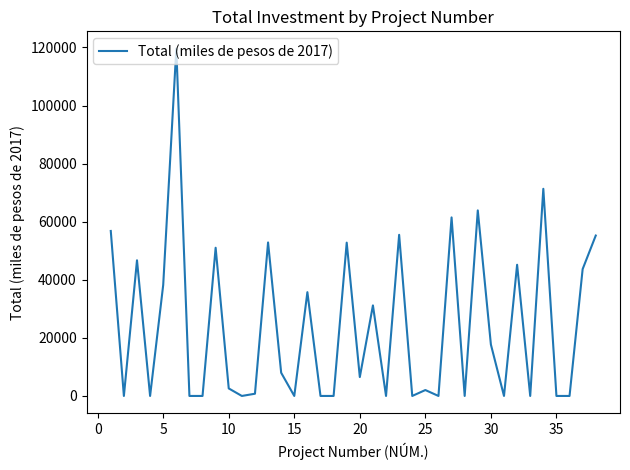

What is the difference between the maximum and minimum values?

119569